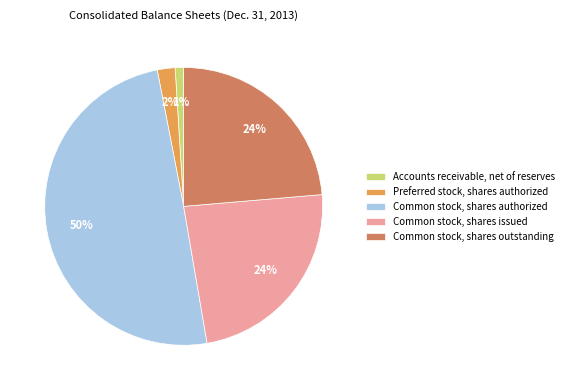

Does Preferred stock, shares authorized represent more than half of the total?

No